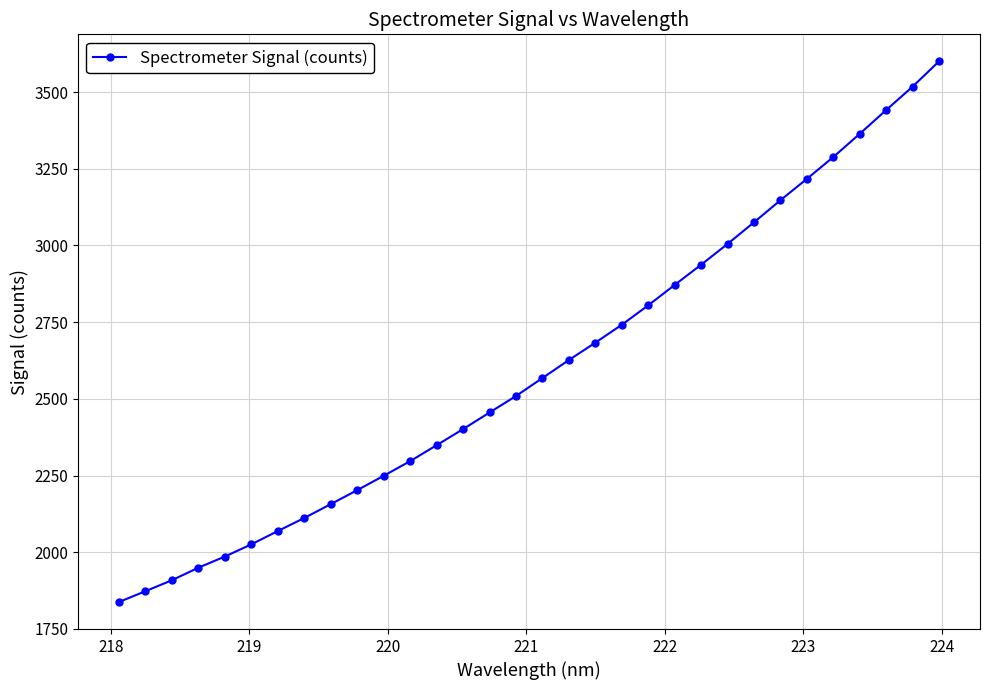

What is the value of the 2nd point from the left?

1873.1